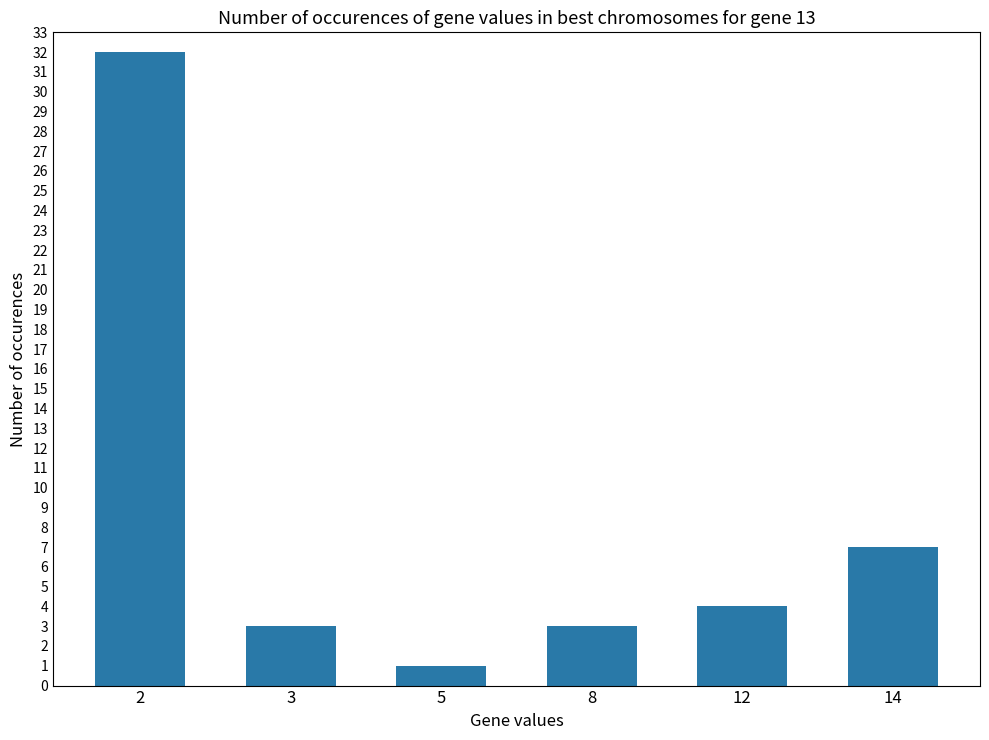

The value at 14 is 11. True or false?

False